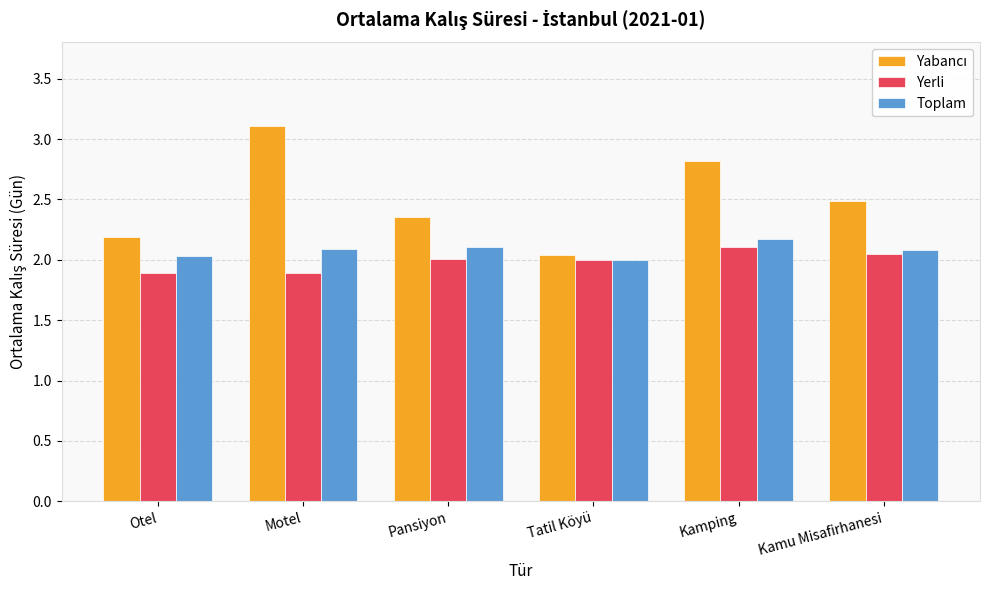

What is the approximate value of Toplam at Motel?

2.1